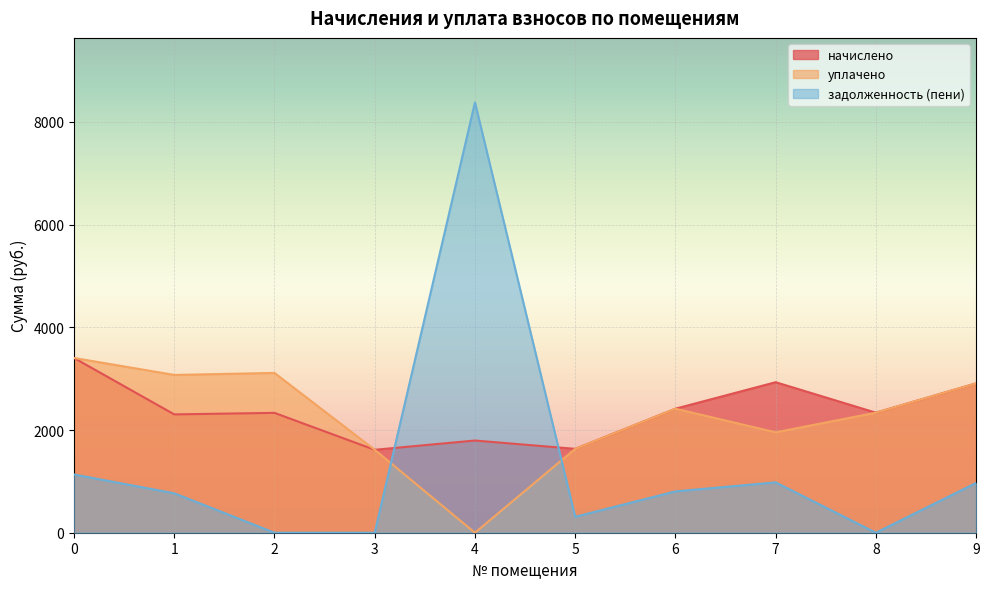

What is the total value across all series at 6?

5635.0